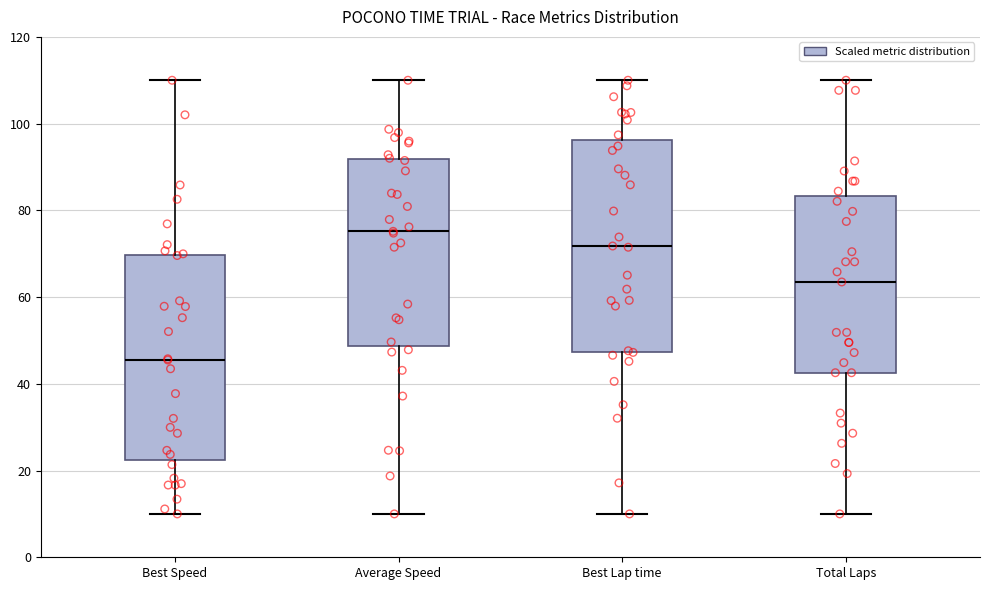

Reading left to right, read every box against the y-axis: the position of its median line, the range the box covers, and the ends of its whiskers. The values are not printed on the chart, so give them approximately, as read against the axis.

Best Speed: median 46, box 22 to 70, whiskers 10 to 110
Average Speed: median 76, box 48 to 92, whiskers 10 to 110
Best Lap time: median 72, box 48 to 96, whiskers 10 to 110
Total Laps: median 64, box 42 to 84, whiskers 10 to 110